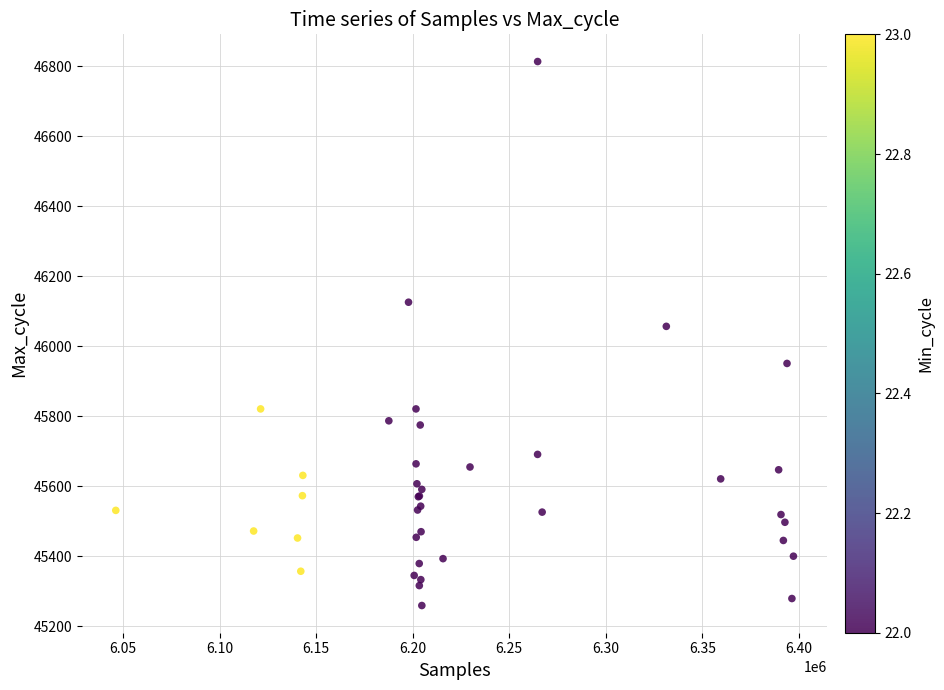

What Y value in the scatter plot is closest to 46036?

46057